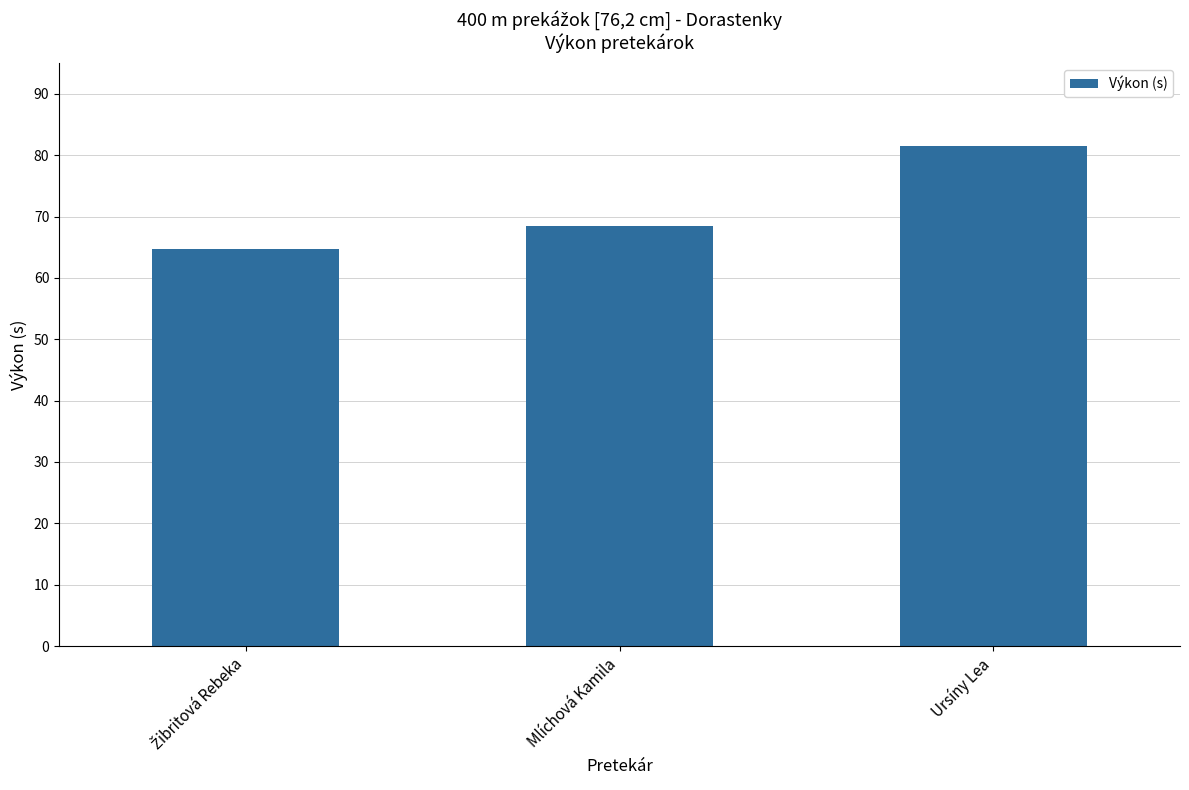

What is the difference between the maximum and second lowest values?

13.1